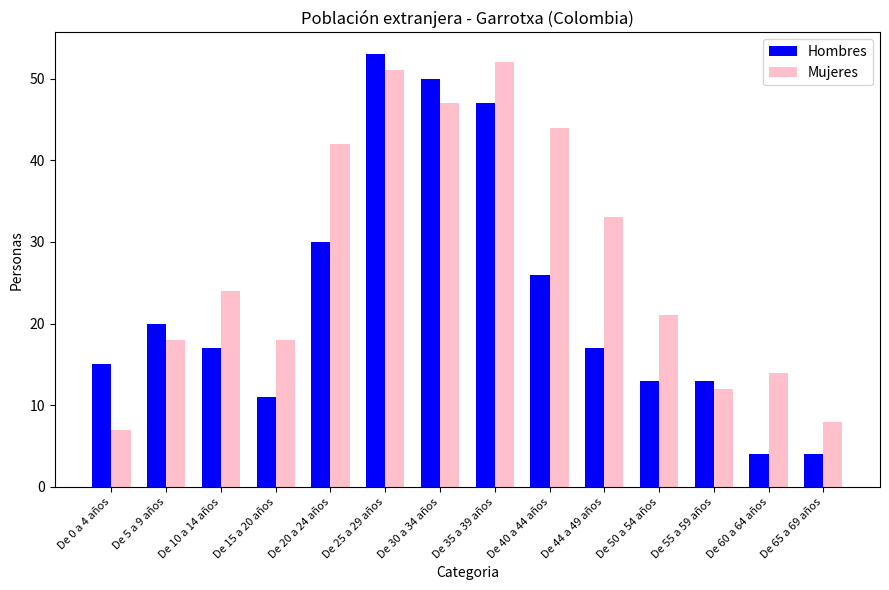

What is the maximum value for Hombres?

53